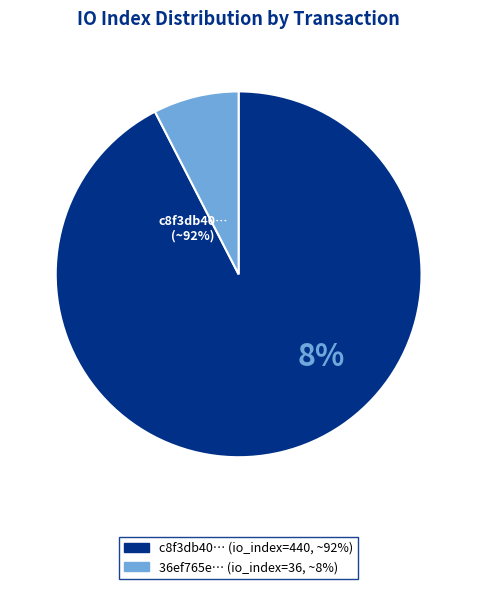

Do io_index_36 and io_index_440 together represent more than half of the pie?

Yes